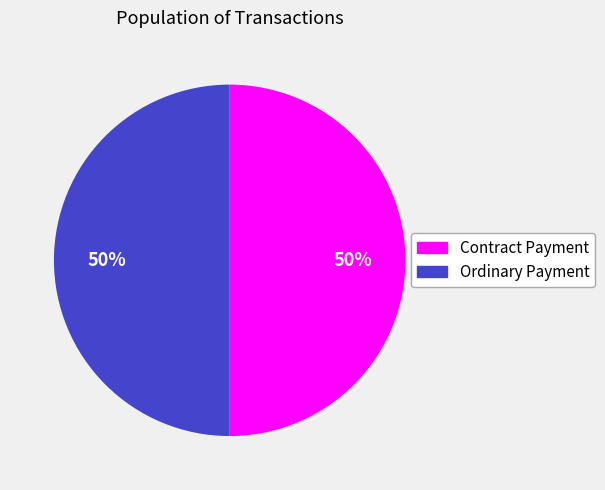

Is the sum of Contract Payment and Ordinary Payment greater than half?

Yes